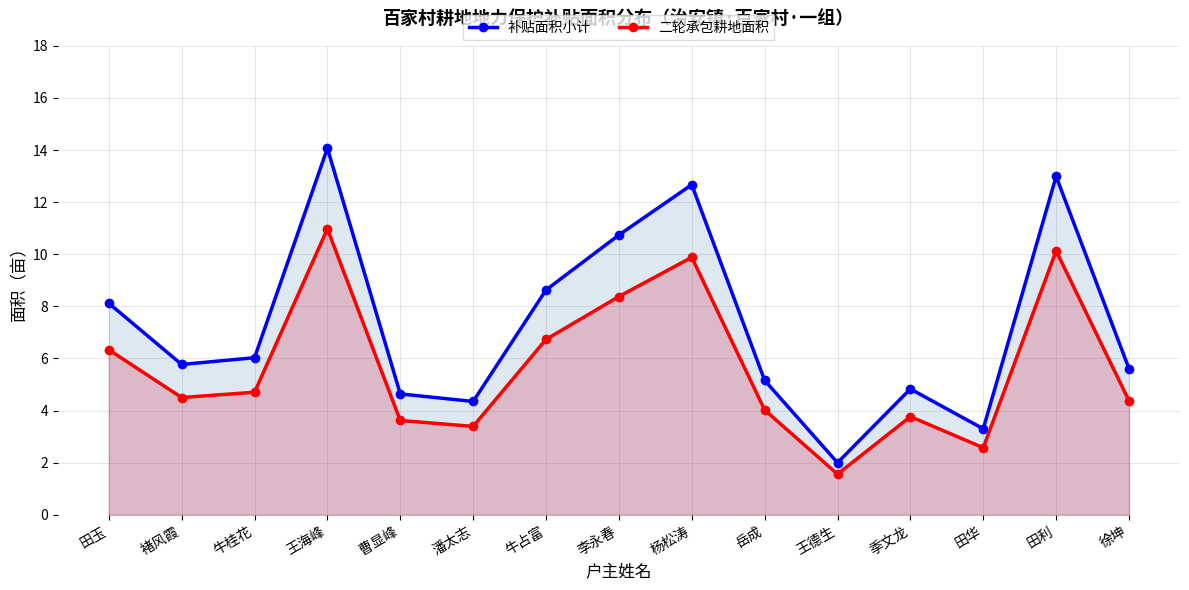

True or false: 补贴面积小计 and 二轮承包耕地面积 cross at least once.

False